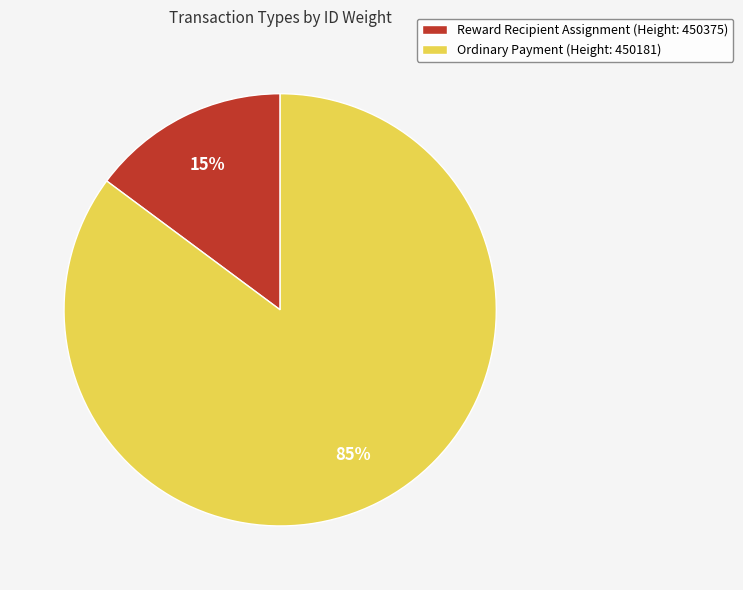

Between Ordinary Payment (Height: 450181) and Reward Recipient Assignment (Height: 450375), which is larger?

Ordinary Payment (Height: 450181)